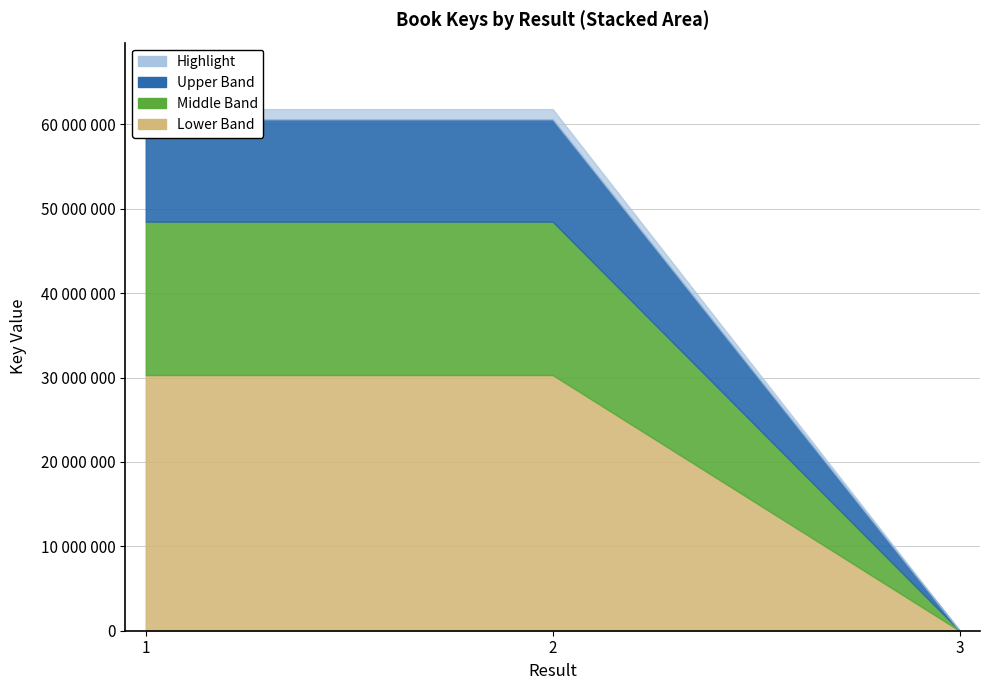

Rank the categories by value from lowest to highest.

3, 2, 1